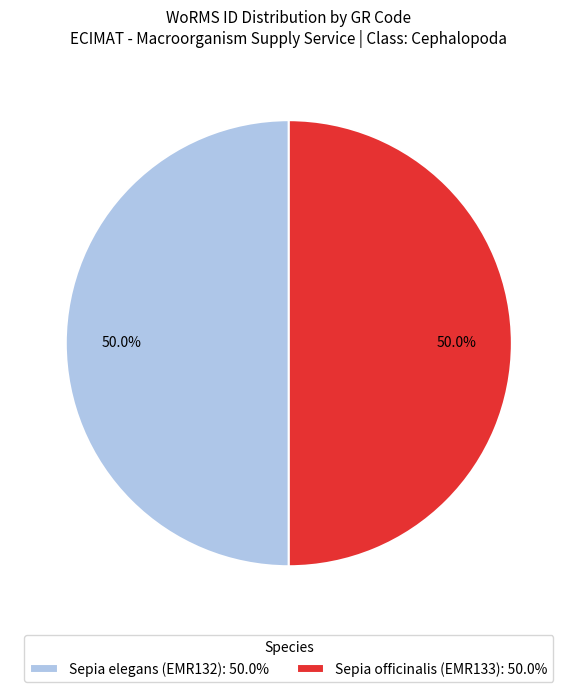

Count the number of slices in the pie.

2